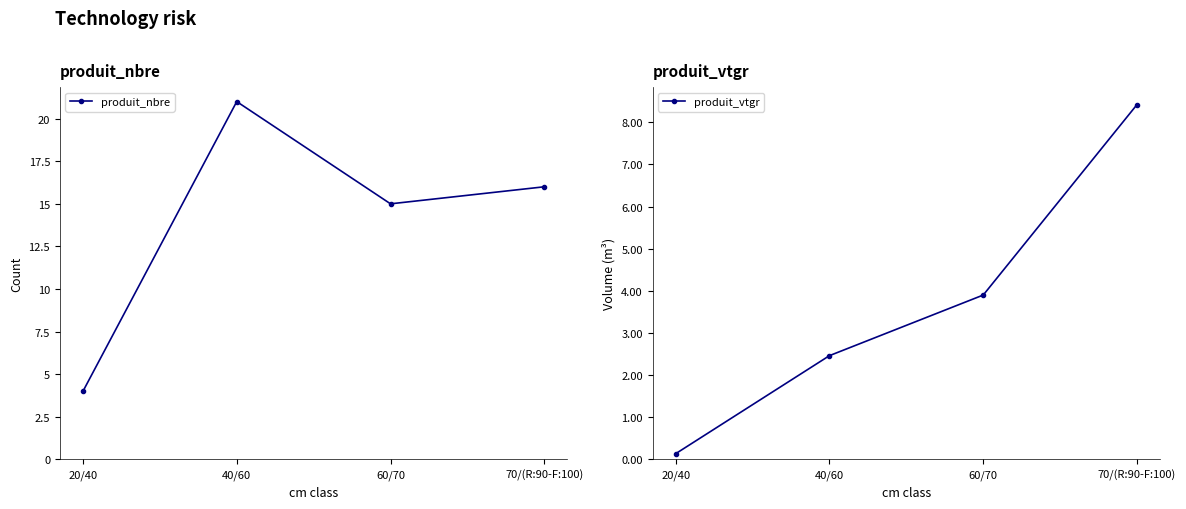

At which label is produit_vtgr closest to 4?

60/70